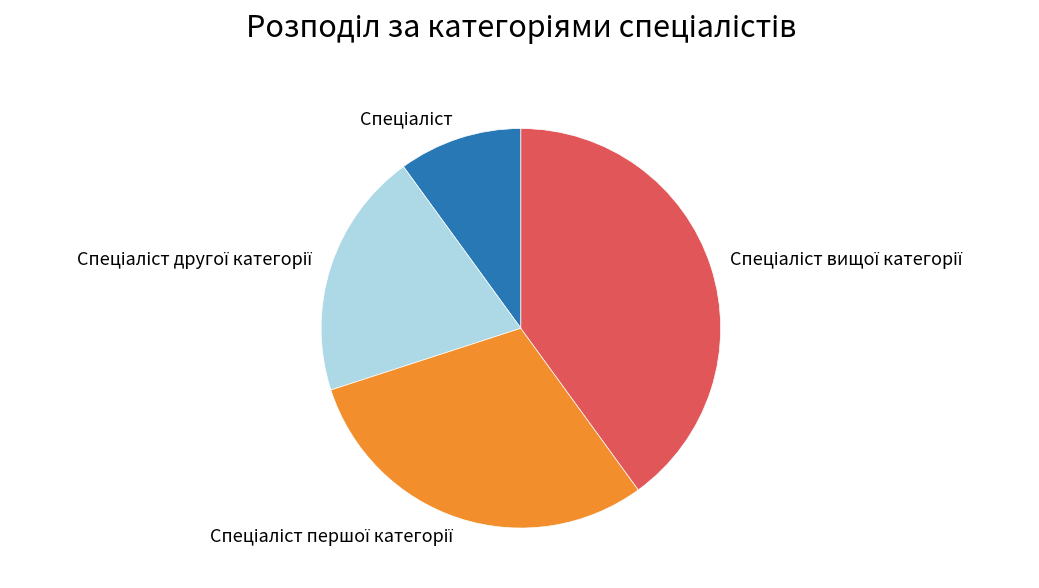

Does any single category account for the majority?

No